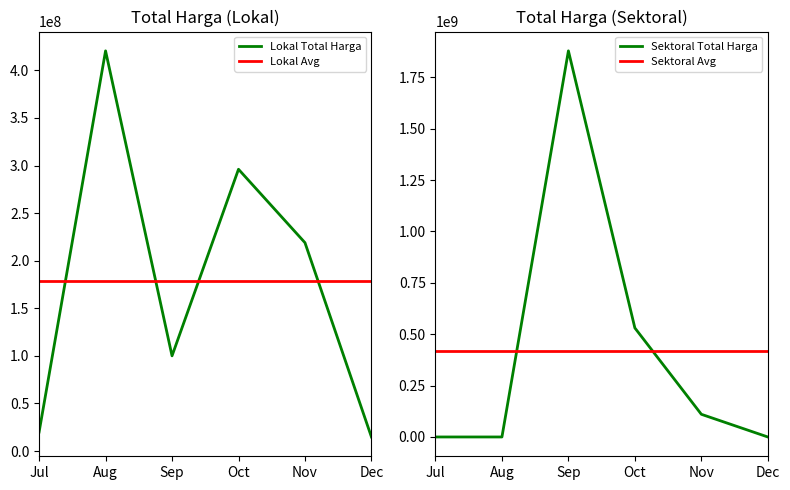

What is the value of the Sektoral Avg point at the 6th from the left?

419955653.3